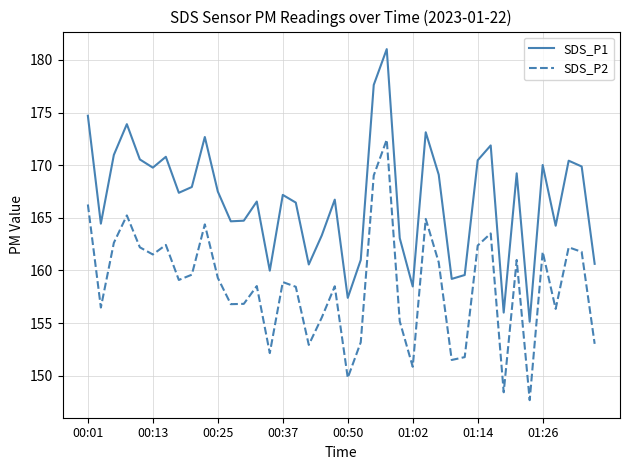

What is the difference between the maximum and minimum values in the SDS_P1 series?

25.9